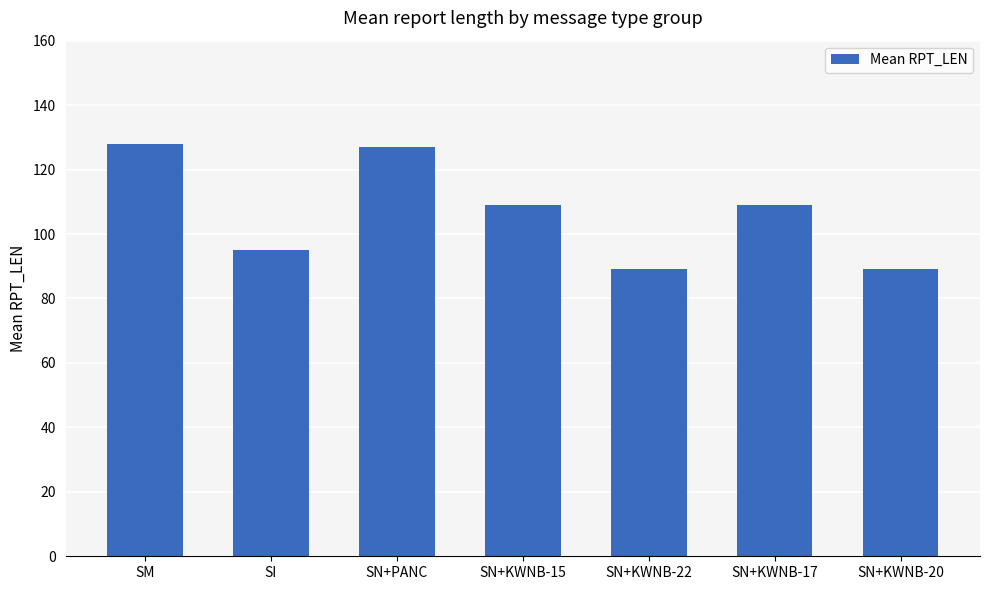

Reading left to right, list all the values displayed in this chart.

SM=128	SI=95	SN+PANC=127	SN+KWNB-15=109	SN+KWNB-22=89	SN+KWNB-17=109	SN+KWNB-20=89